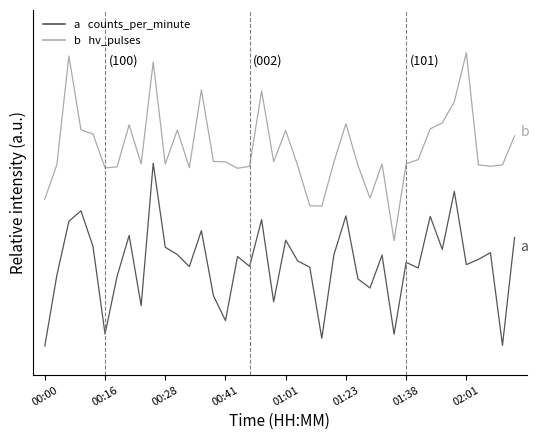

Does the chart have visible grid lines?

No